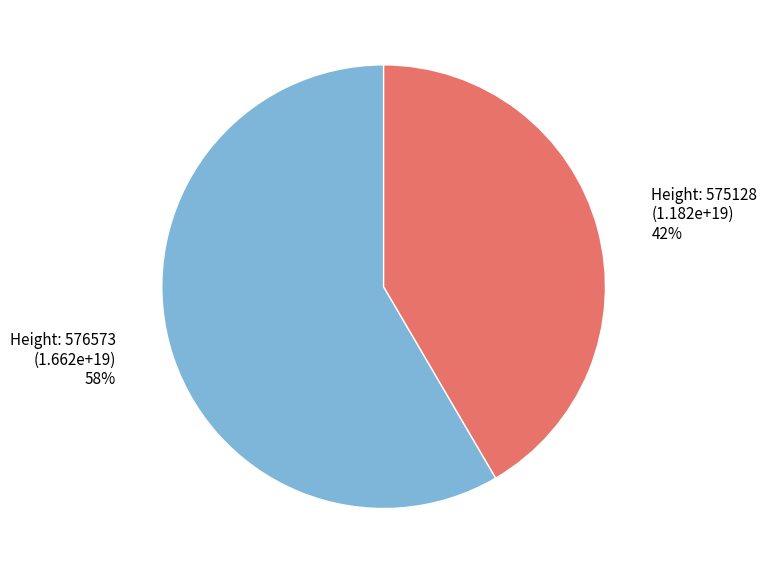

Is there any slice that represents more than half of the pie?

Yes